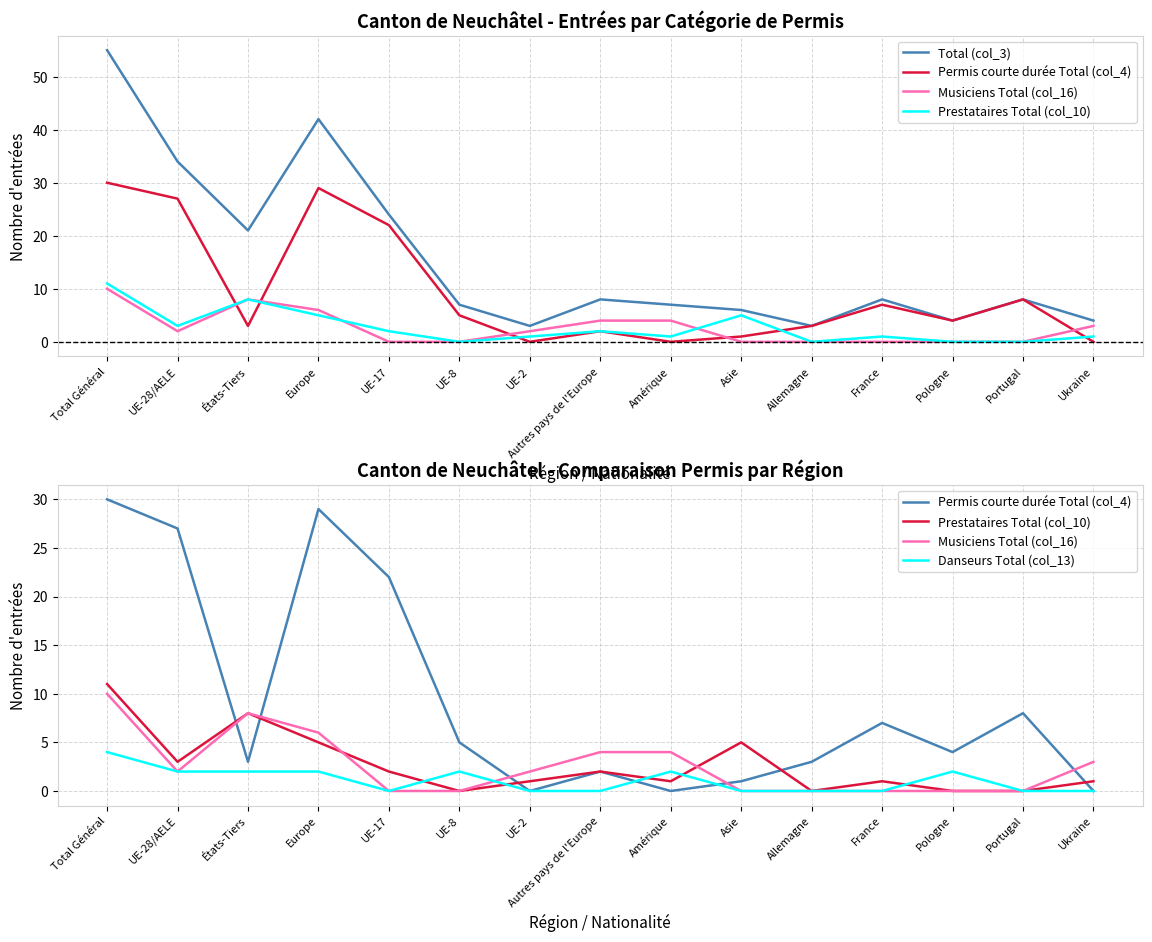

Reading left to right, extract all data points from this chart.

Total (col_3): 55	34	21	42	24	7	3	8	7	6	3	8	4	8	4
Permis courte durée Total (col_4): 30	27	3	29	22	5	0	2	0	1	3	7	4	8	0
Musiciens Total (col_16): 10	2	8	6	0	0	2	4	4	0	0	0	0	0	3
Prestataires Total (col_10): 11	3	8	5	2	0	1	2	1	5	0	1	0	0	1
Danseurs Total (col_13): 4	2	2	2	0	2	0	0	2	0	0	0	2	0	0